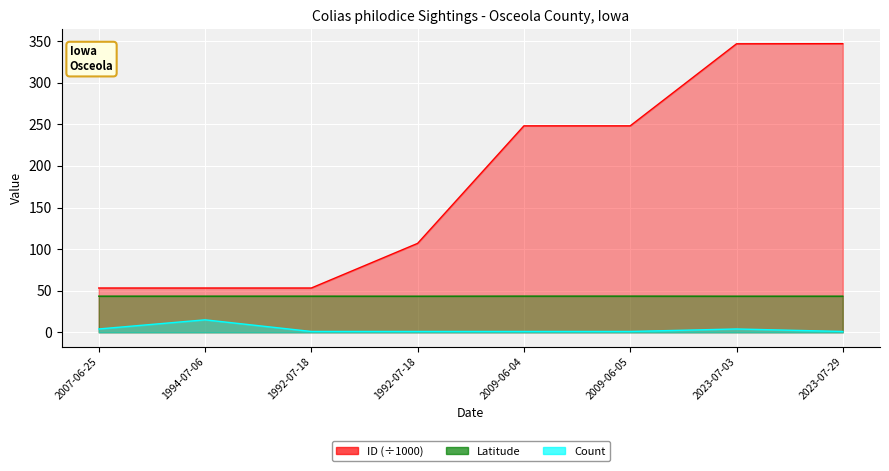

Reading right to left, list all the values displayed in this chart.

Count: 1.0	4.0	1.0	1.0	1.0	1.0	15.0	4.0
Latitude: 43.4	43.4	43.5	43.5	43.4	43.4	43.4	43.4
ID: 346.9	346.8	248.1	248.1	106.9	53.2	53.2	53.2